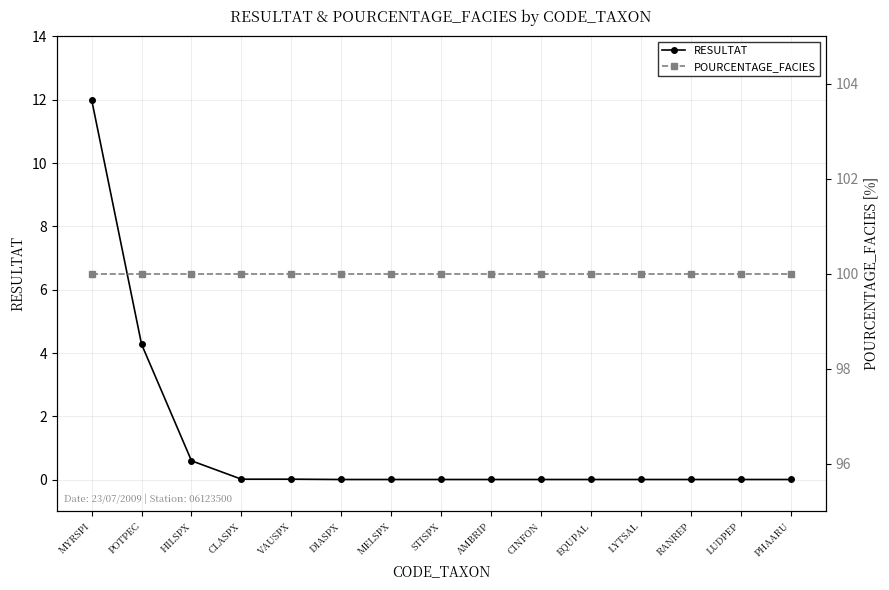

What is the total value across all series at AMBRIP?

100.0